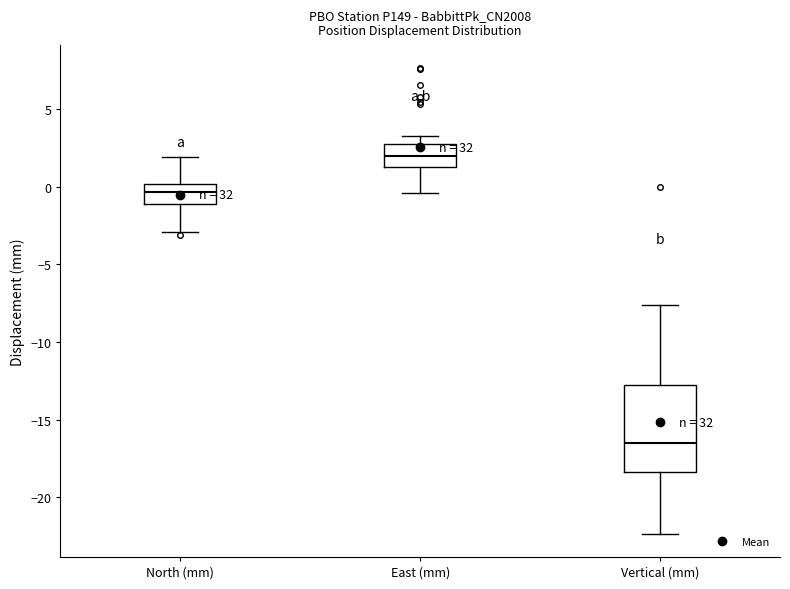

Reading left to right, transcribe this box plot: for each box, give where its median line is, the range the box spans, and where its two whiskers end, as read against the y-axis. The values are not printed on the chart, so give them approximately, as read against the axis.

North (mm): median -0.5, box -1.0 to 0.0, whiskers -3.0 to 2.0
East (mm): median 2.0, box 1.5 to 2.5, whiskers -0.5 to 3.0
Vertical (mm): median -16.5, box -18.5 to -13.0, whiskers -22.5 to -7.5